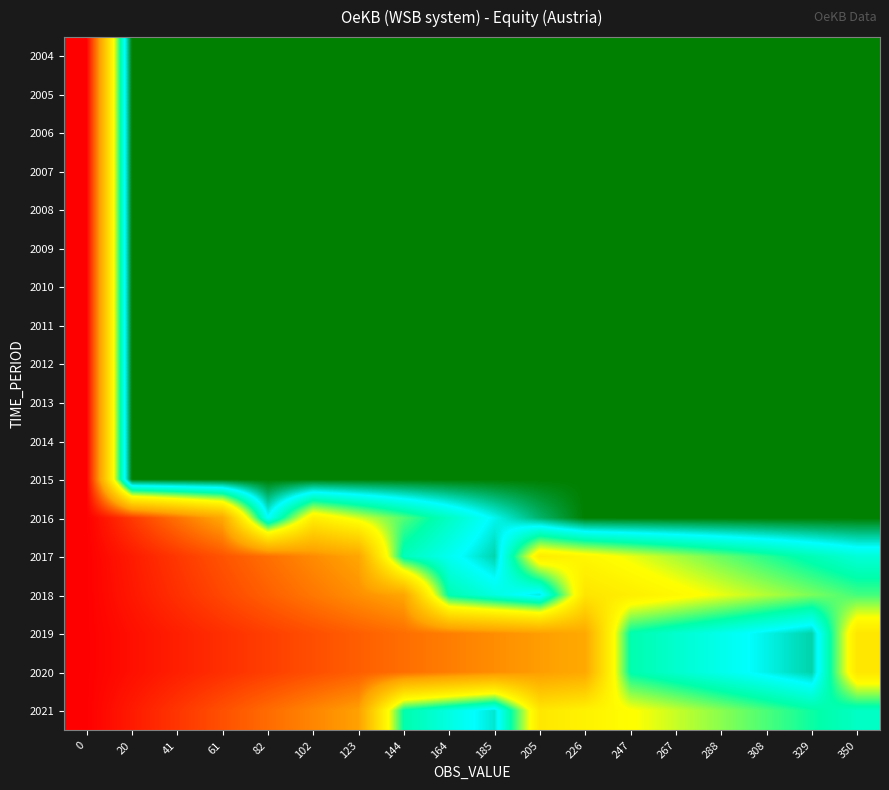

Count the number of categories in the chart.

18